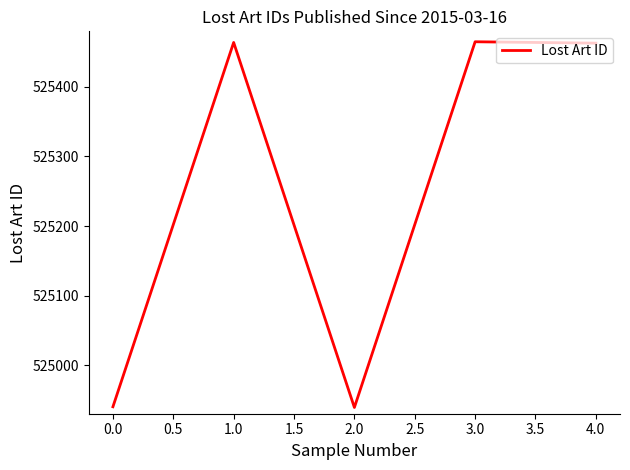

How many categories are shown in the chart?

5